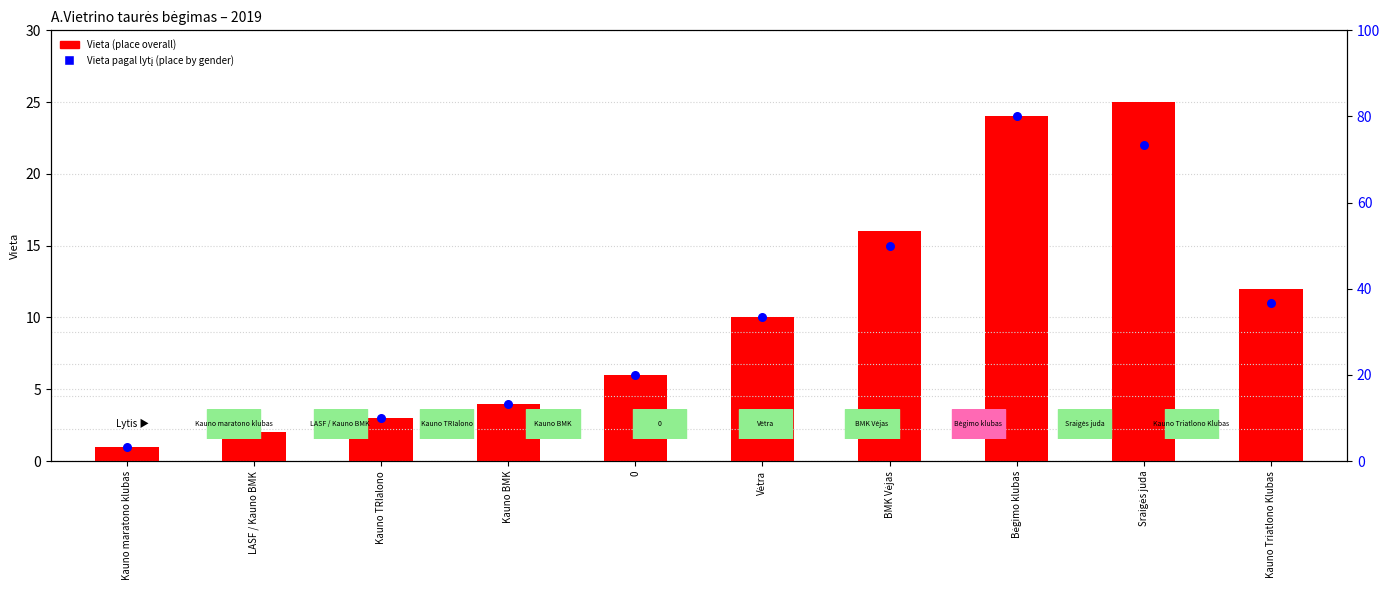

Which series has the widest spread of Y values?

Vieta (place overall)